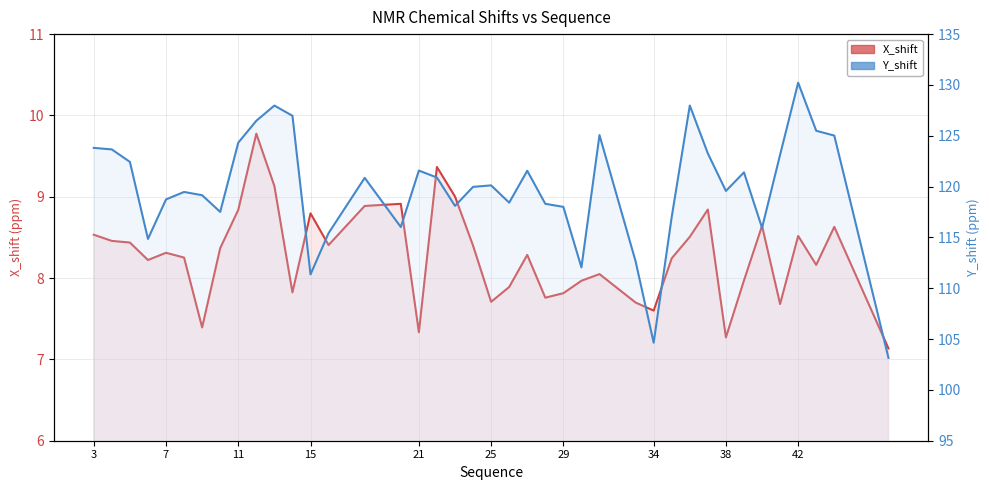

How many values in the X_shift series exceed 8?

26